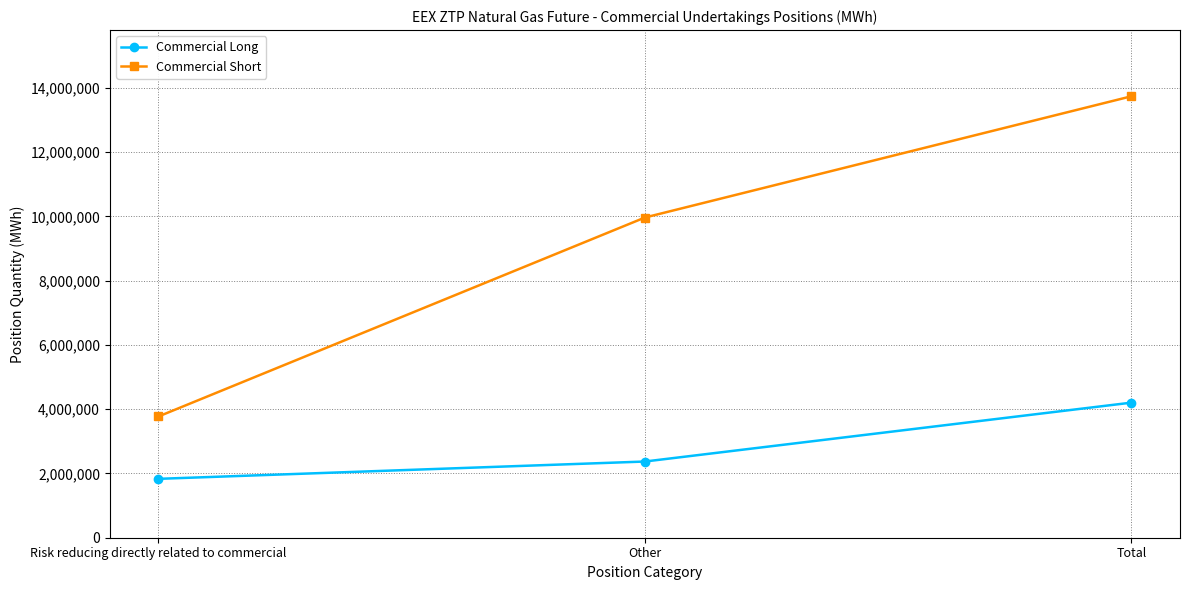

How many categories are shown in the chart?

3